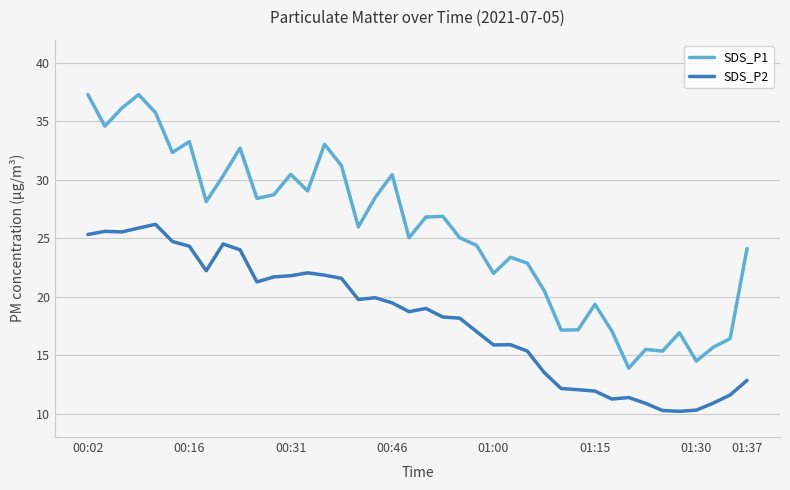

In SDS_P1, how many points are lower than both neighbors (excluding endpoints)?

12